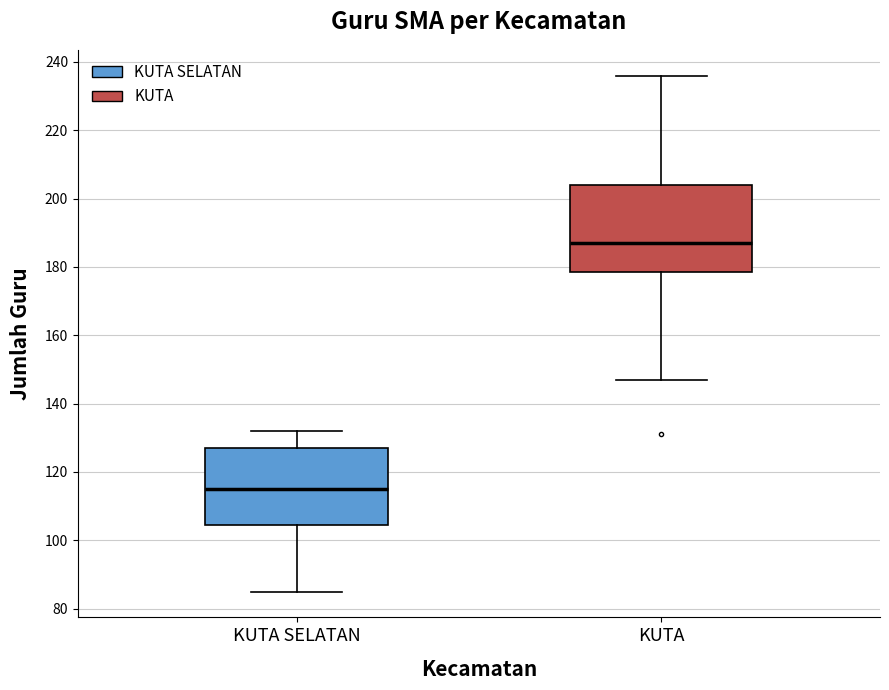

Which box's median line is the highest?

KUTA